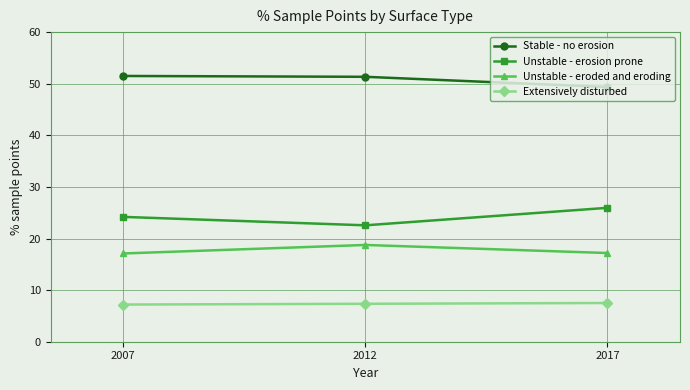

What is the minimum value shown in the chart?

7.2